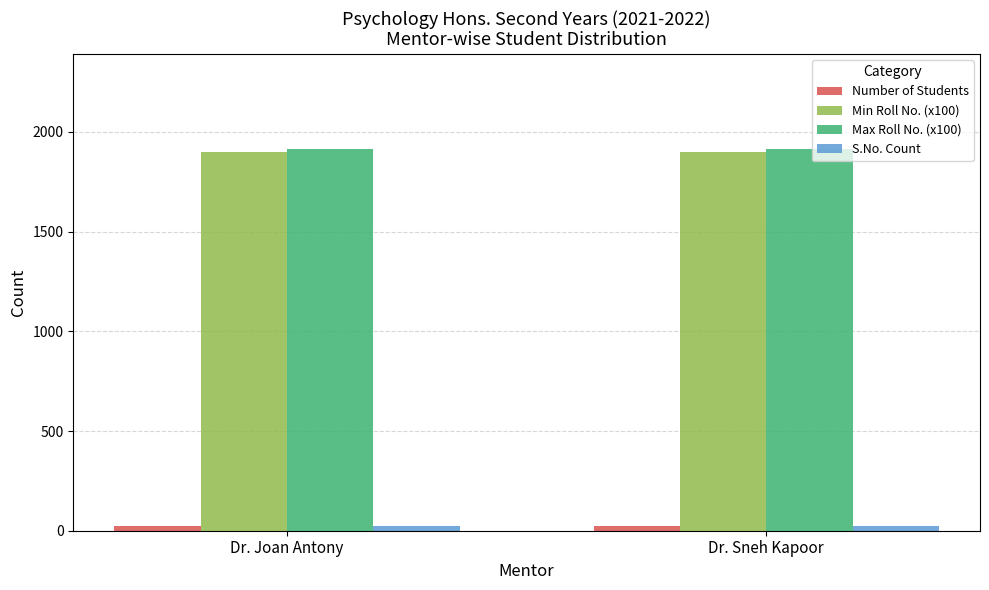

At how many categories does at least one series exceed 727?

2